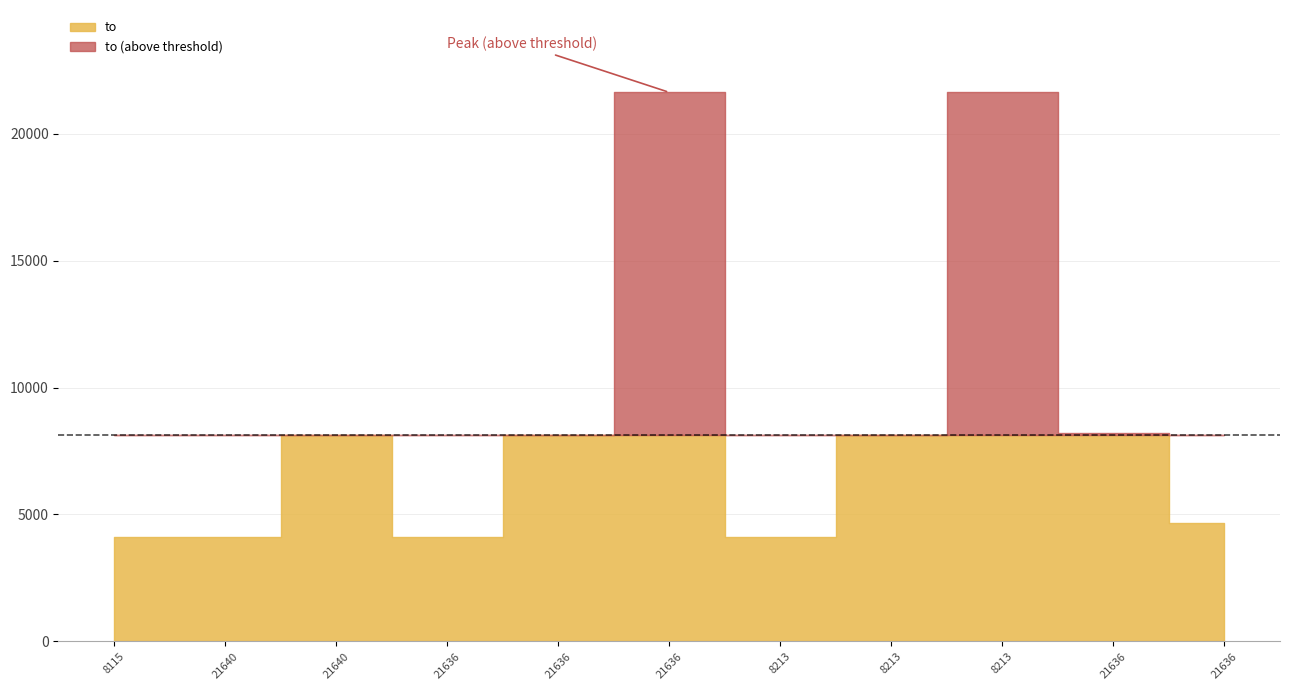

How many interior local valleys (lower than both neighbors) does the data have?

2